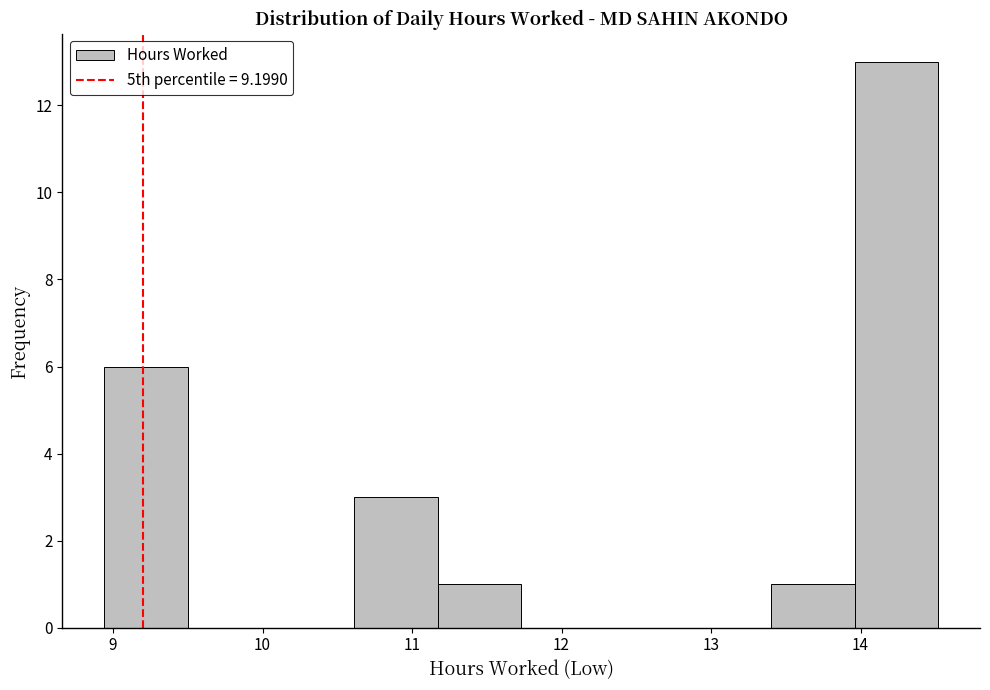

How tall is the bar that spans 10.6 to 11.2 on the x-axis? Neither the bar edges nor the heights are printed on the chart, so give them approximately, as read against the axes.

3